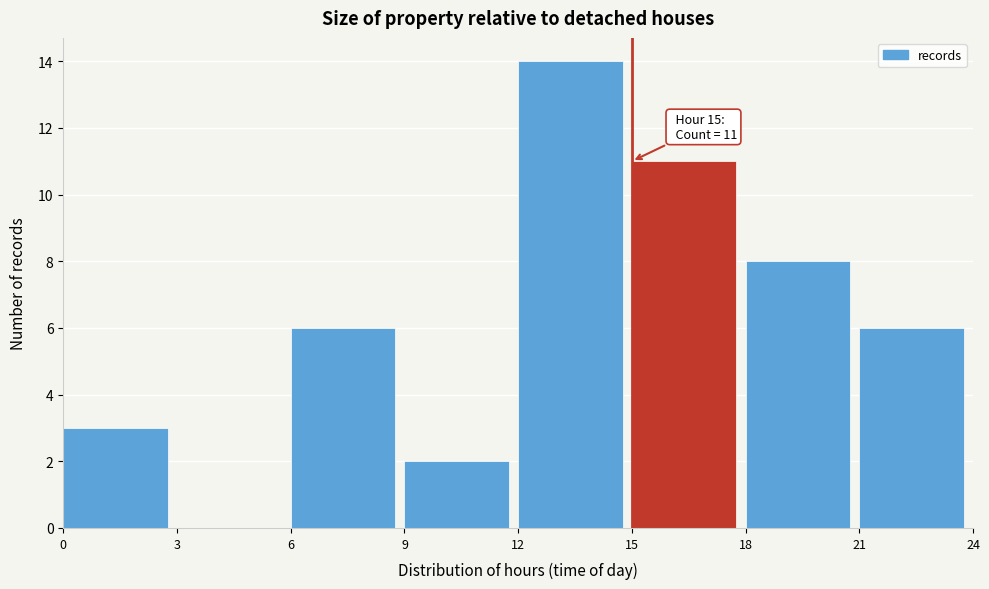

Which range on the x-axis has the tallest bar?

12 to 15